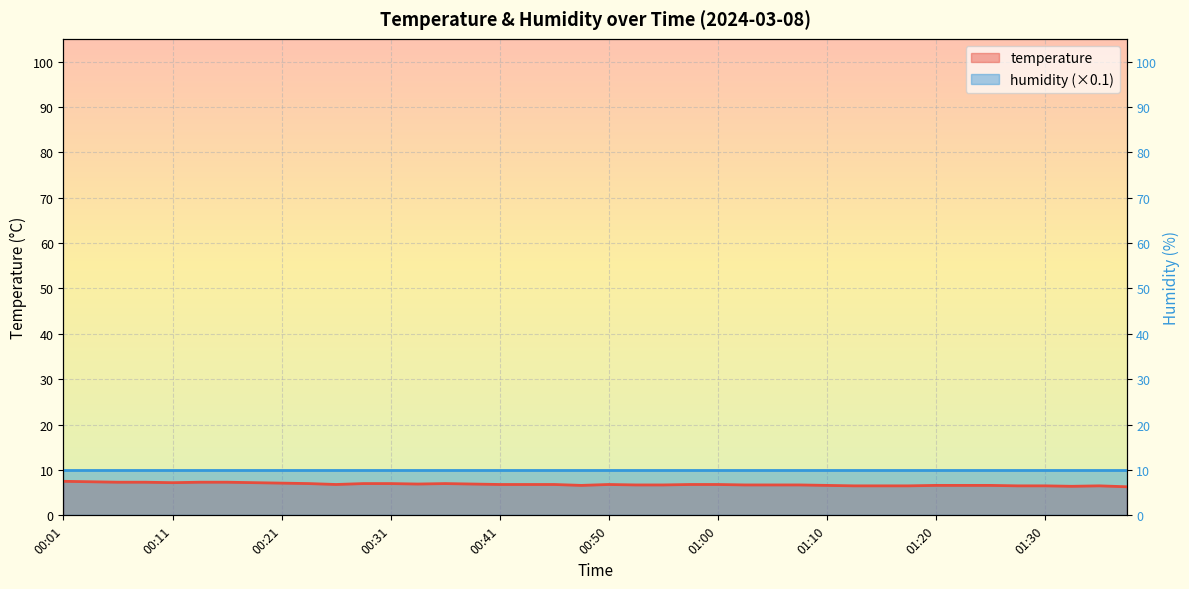

Rank the categories by value from lowest to highest.

01:37, 01:32, 01:12, 01:15, 01:17, 01:27, 01:30, 01:34, 00:48, 01:10, 01:20, 01:22, 01:25, 00:53, 00:55, 01:03, 01:05, 01:08, 00:26, 00:41, 00:43, 00:45, 00:50, 00:58, 01:00, 00:33, 00:38, 00:23, 00:28, 00:31, 00:36, 00:21, 00:11, 00:19, 00:06, 00:09, 00:14, 00:16, 00:04, 00:01